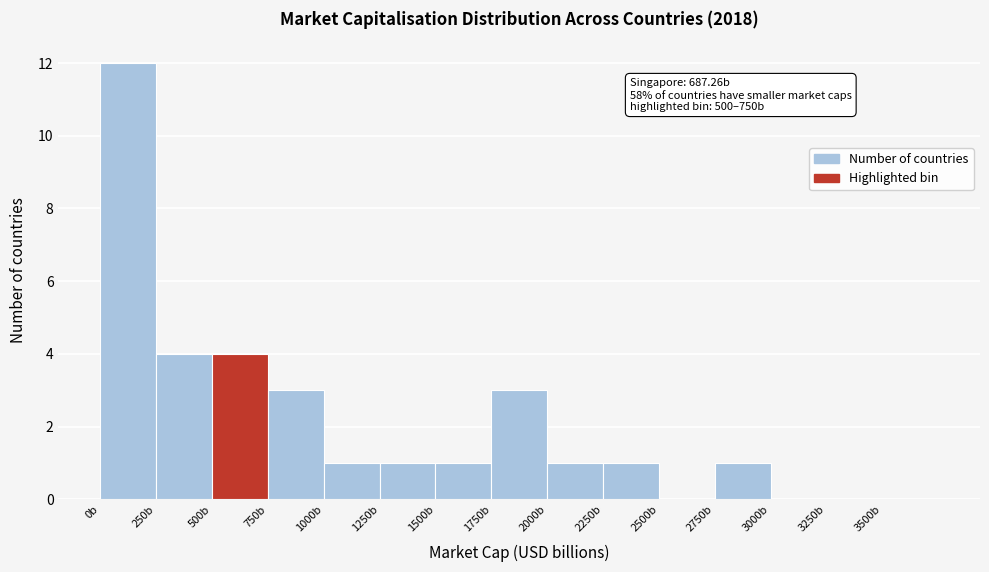

Over which range of the x-axis is the bar tallest?

0 to 250